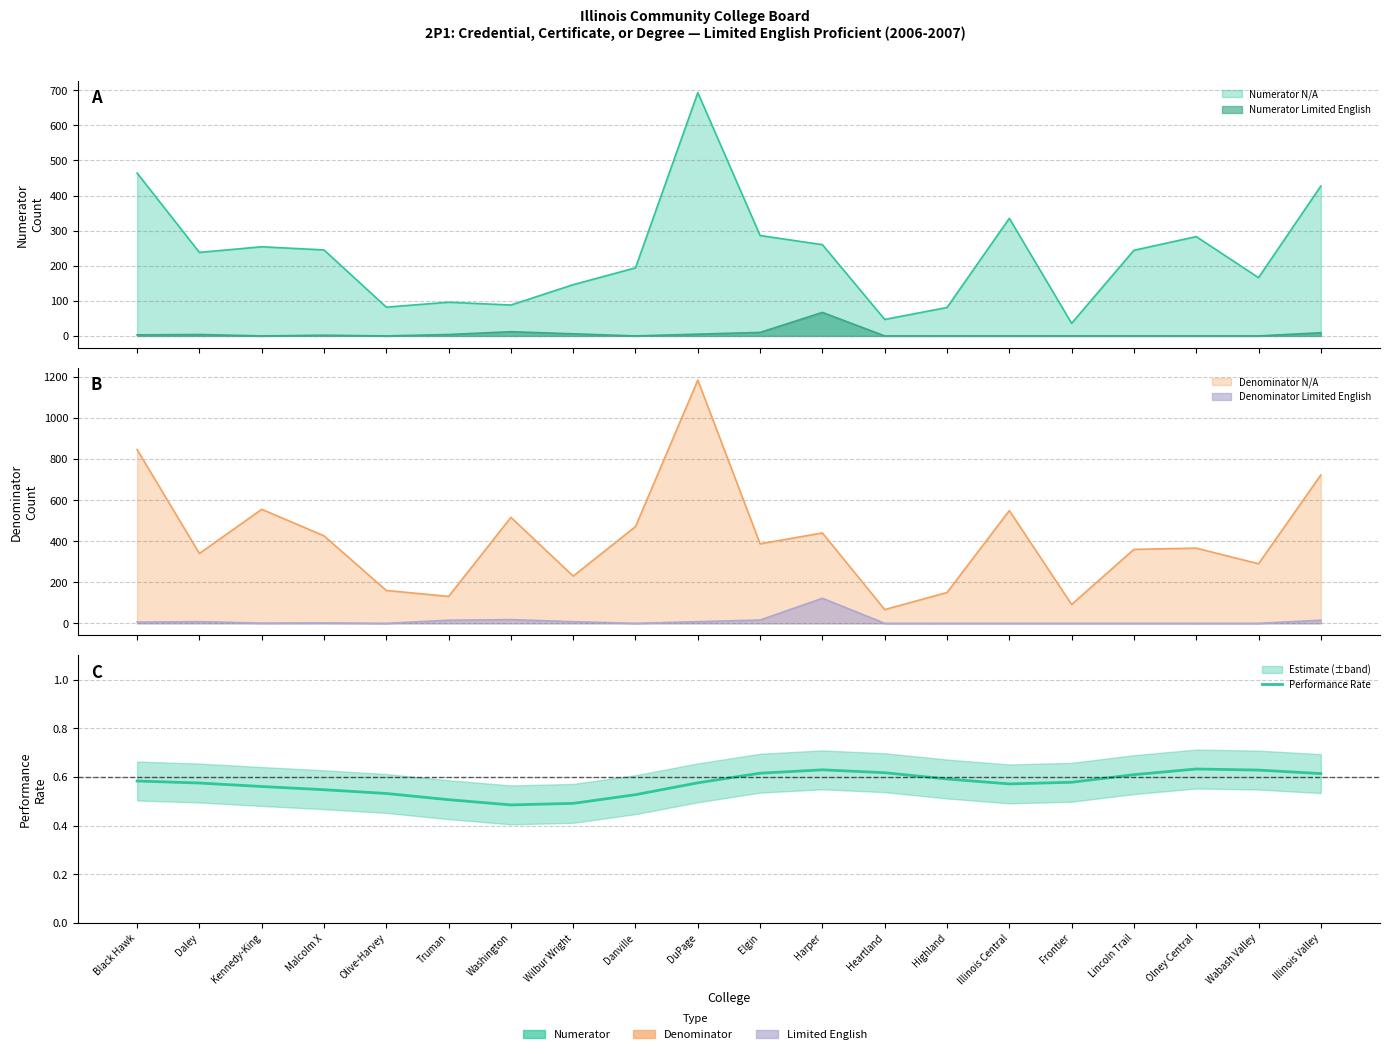

What is the difference between the maximum and minimum values?

0.1